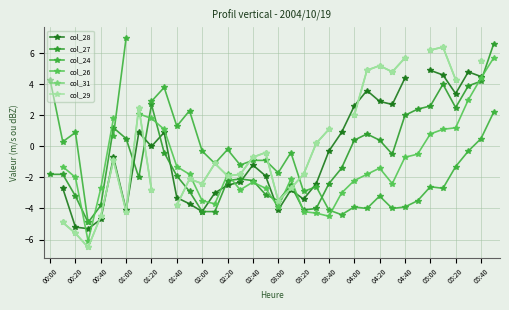

The col_27 series shows 1.5 at 05:00. True or false?

False